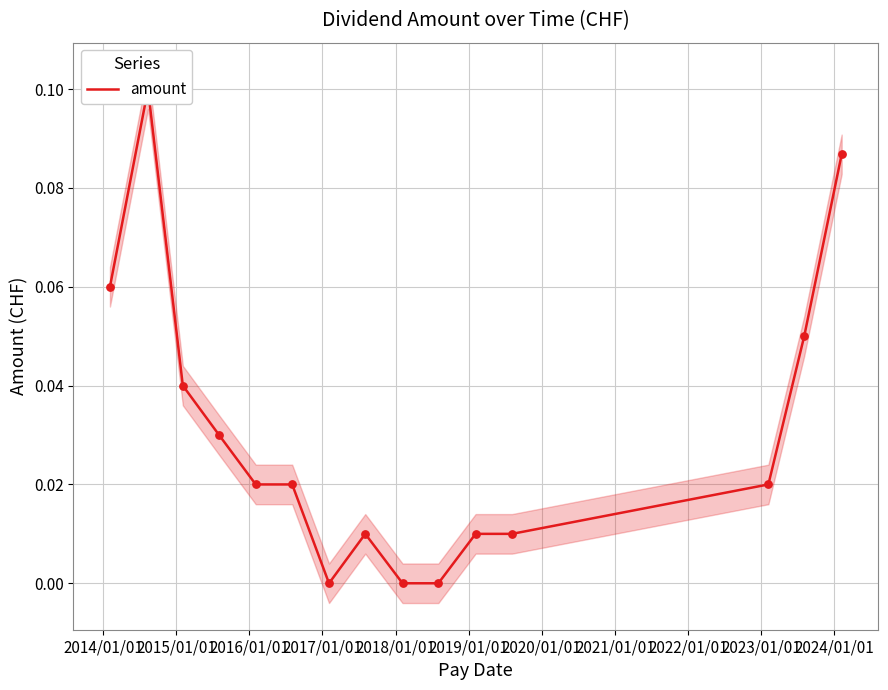

Between 2016/01/01 and 2022/01/01, which is larger?

2016/01/01